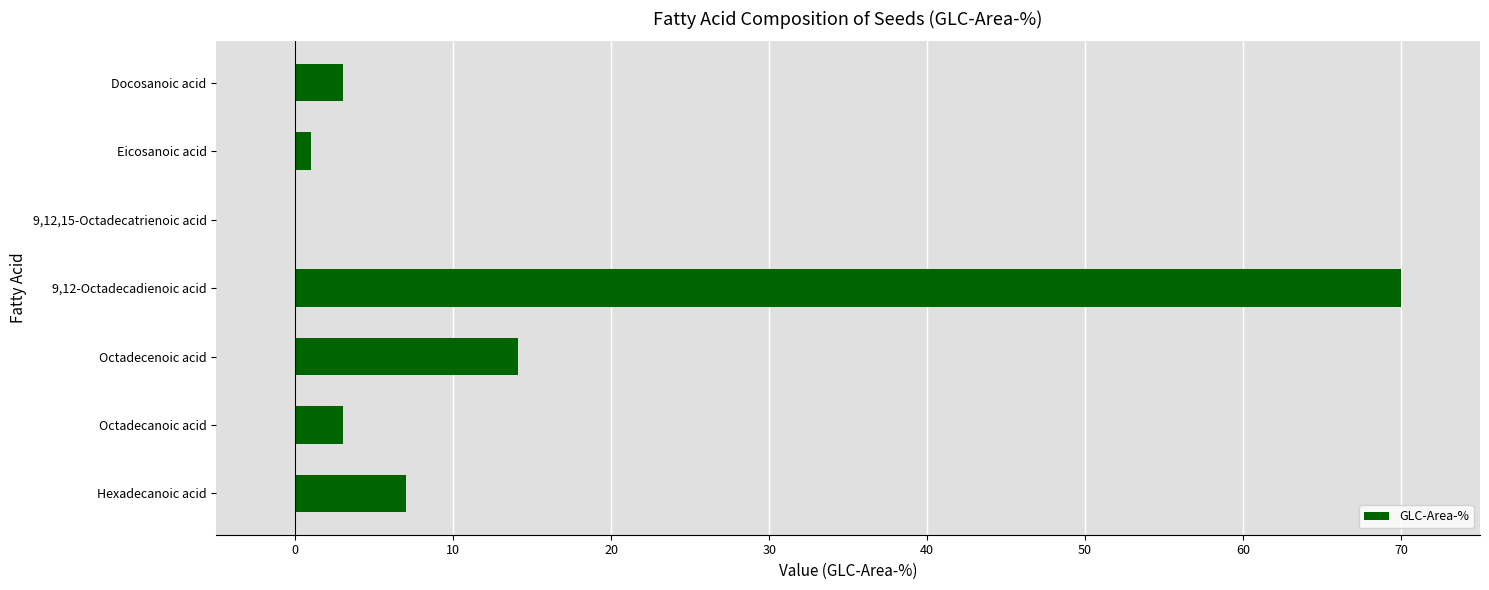

What is the sum of the values at Octadecenoic acid and Hexadecanoic acid?

21.1